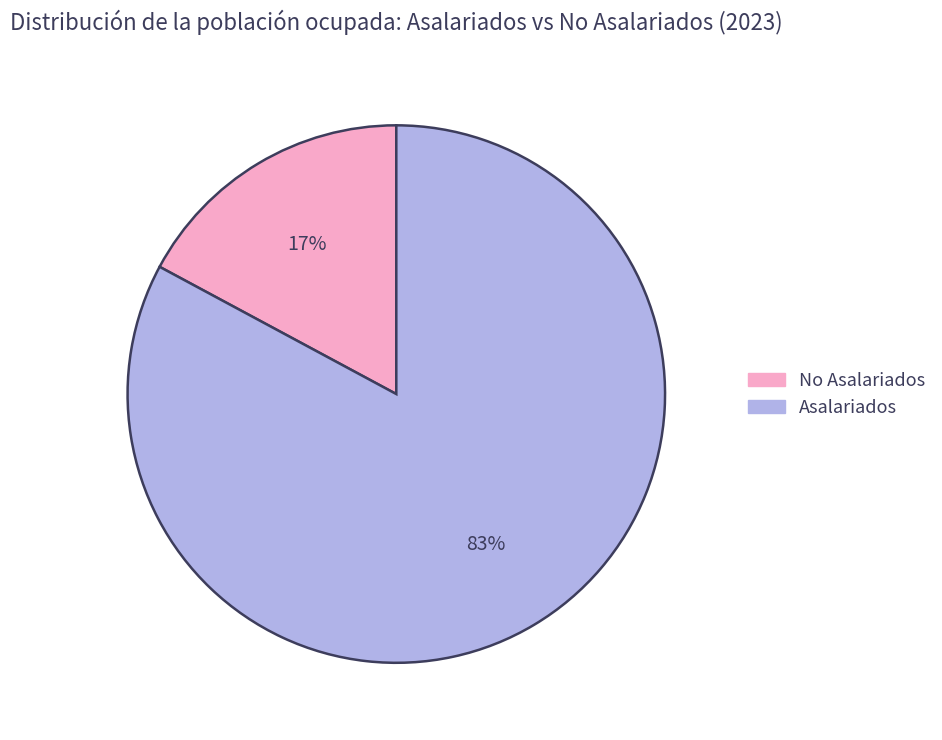

Which slice represents more than half of the pie?

Asalariados